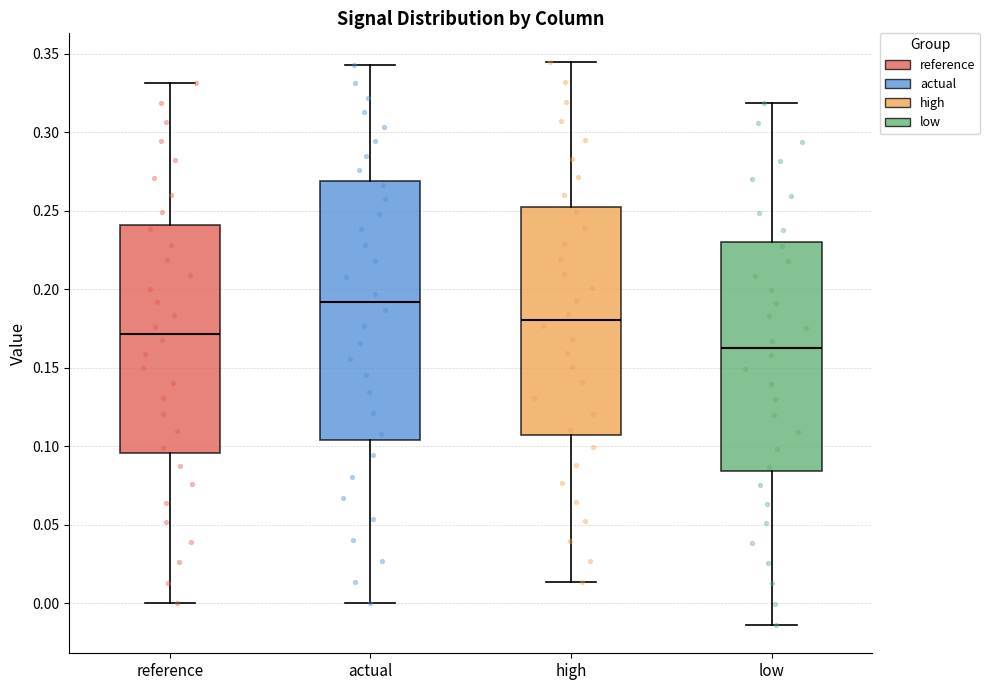

Which box has the highest median line?

actual